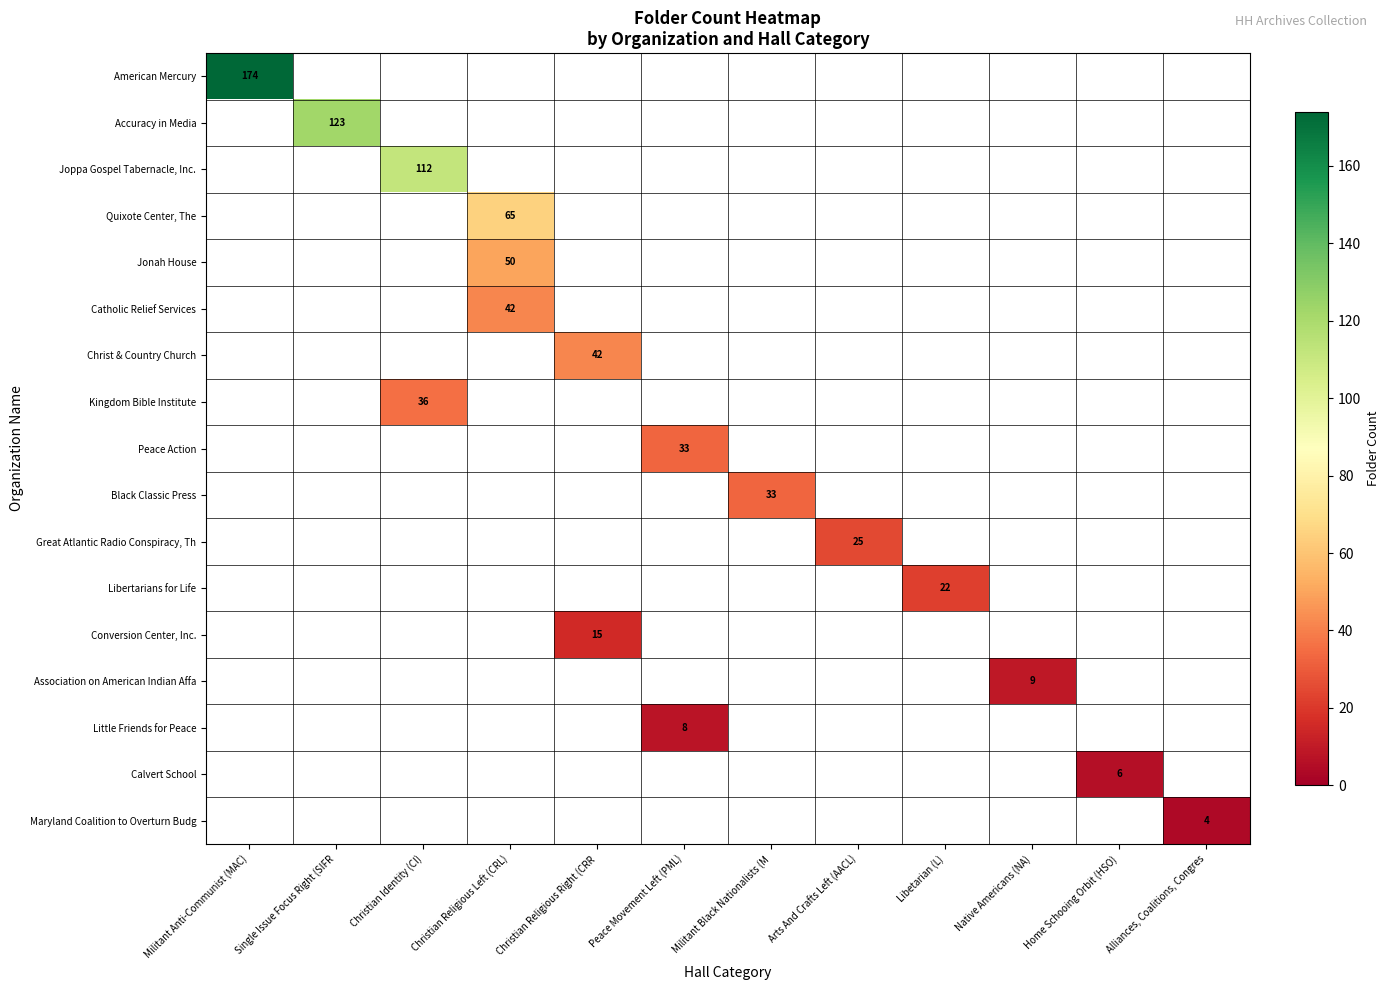

Is the value of Maryland Coalition to Overturn Budg at Militant Black Nationalists (M greater than the value of Peace Action at Christian Religious Left (CRL)?

No